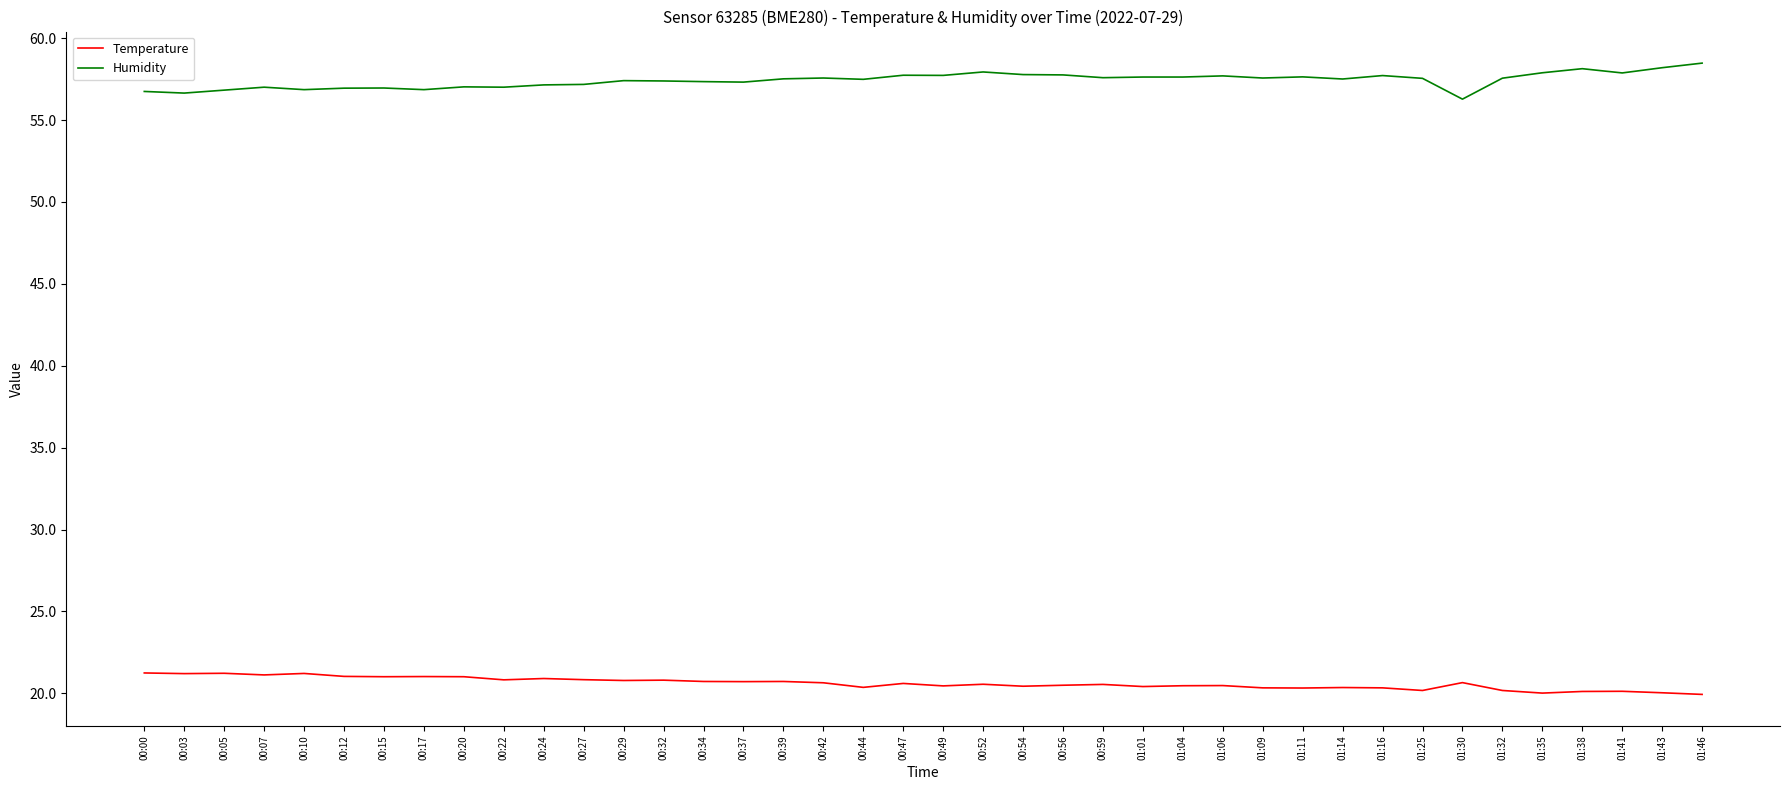

True or false: Temperature and Humidity cross at least once.

False